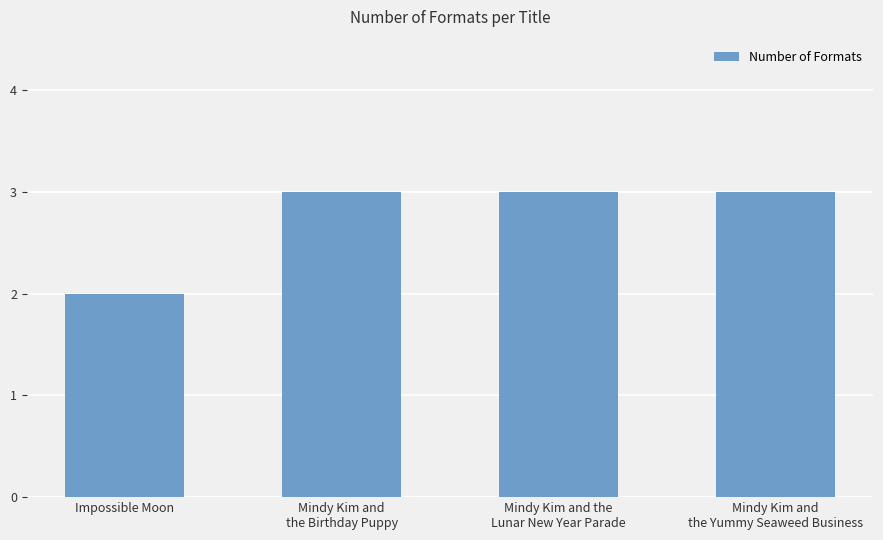

Is it true that the value at Impossible Moon is 3?

False